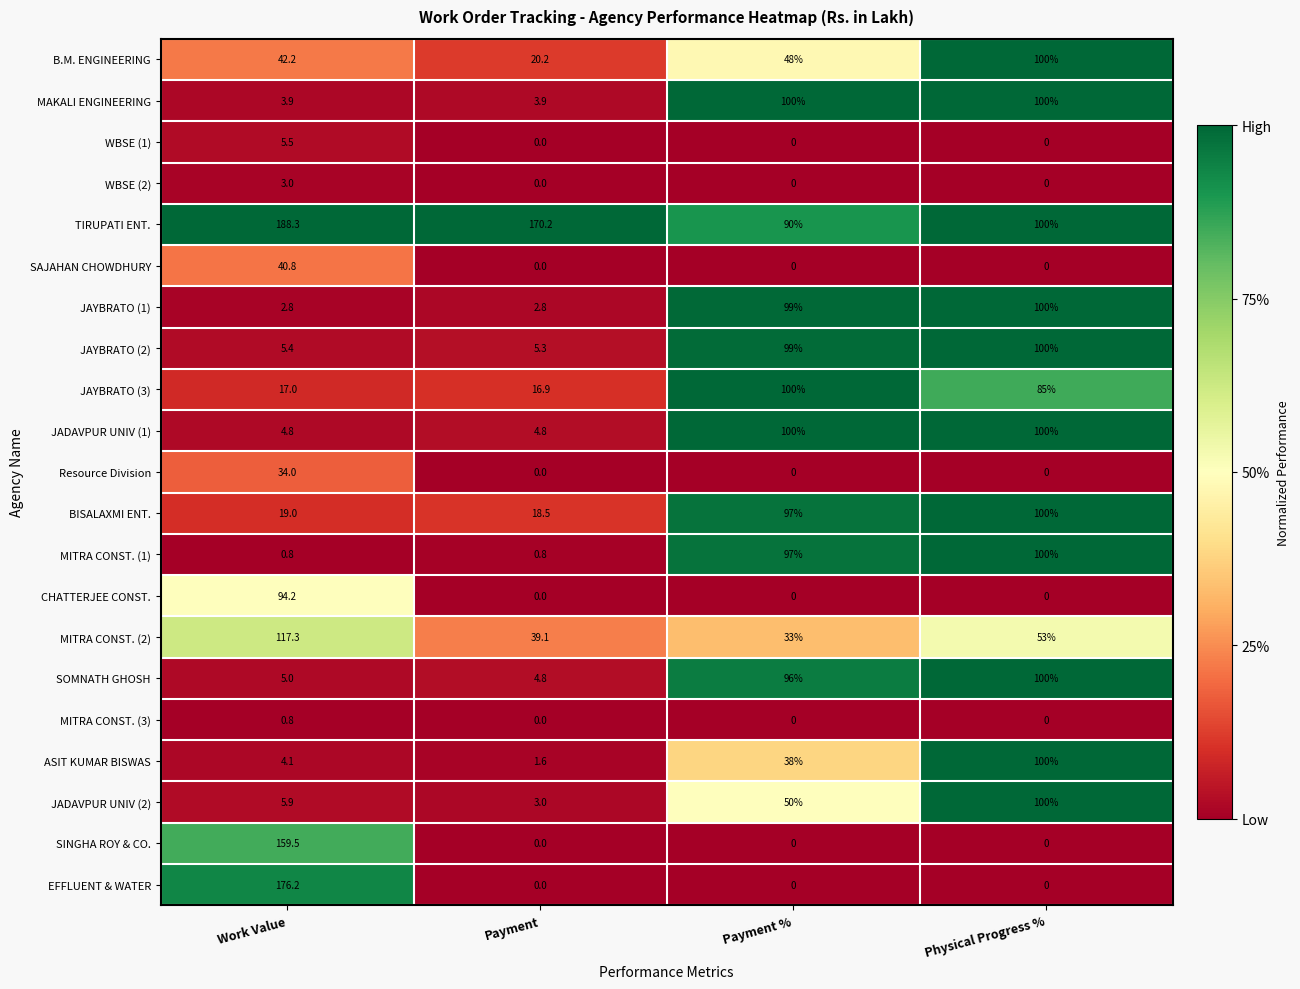

Which label corresponds to the largest value in the chart?

Work Value